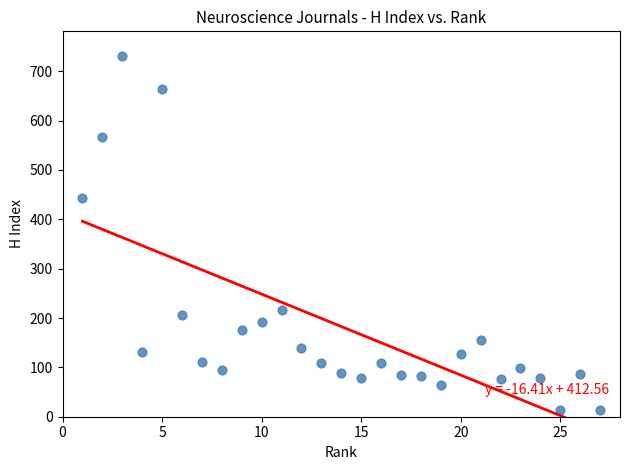

What is the range of Y values (max minus min)?

718